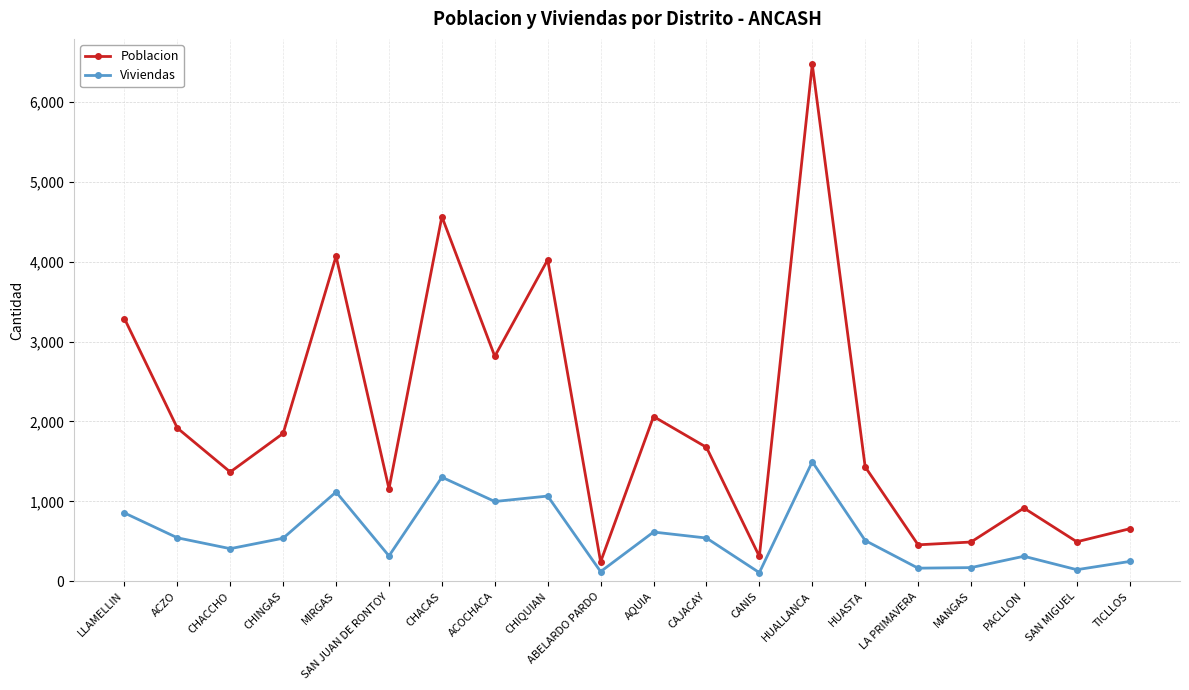

The Viviendas series shows 1536 at LLAMELLIN. True or false?

False